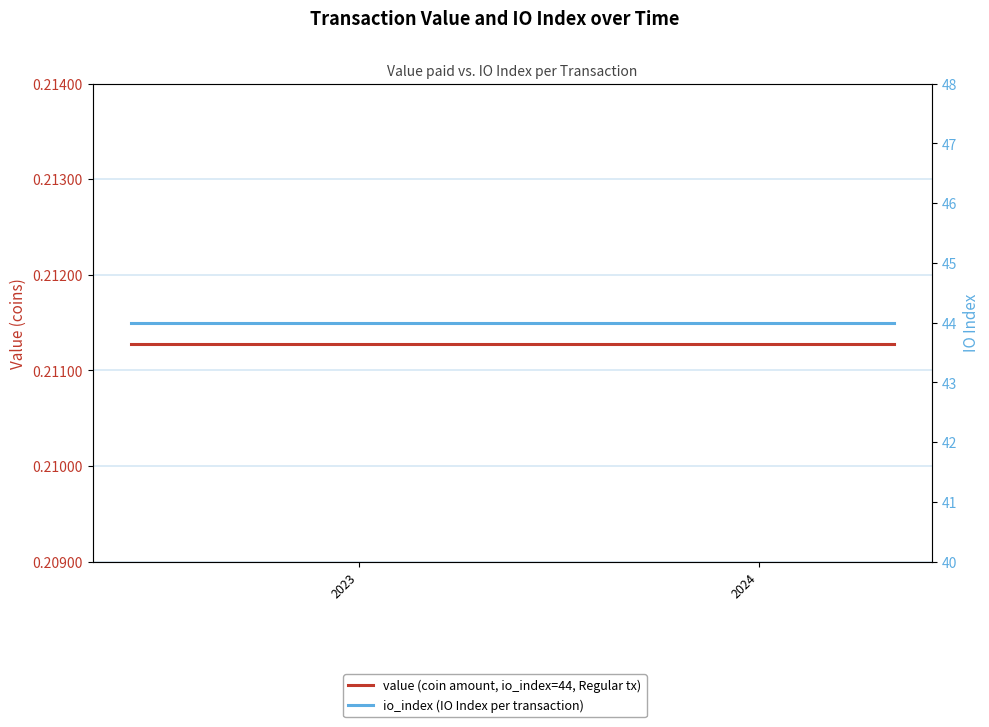

Reading left to right, list all the values displayed in this chart.

value (coin amount, io_index=44, Regular tx): 0.2	0.2	0.2	0.2	0.2	0.2	0.2	0.2	0.2	0.2	0.2	0.2	0.2	0.2	0.2	0.2	0.2	0.2	0.2	0.2	0.2	0.2	0.2	0.2
io_index (IO Index per transaction): 44.0	44.0	44.0	44.0	44.0	44.0	44.0	44.0	44.0	44.0	44.0	44.0	44.0	44.0	44.0	44.0	44.0	44.0	44.0	44.0	44.0	44.0	44.0	44.0